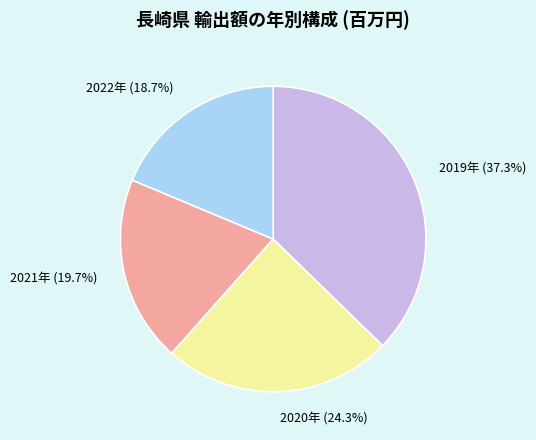

What percentage do 2019年 and 2022年 together represent?

56.0%